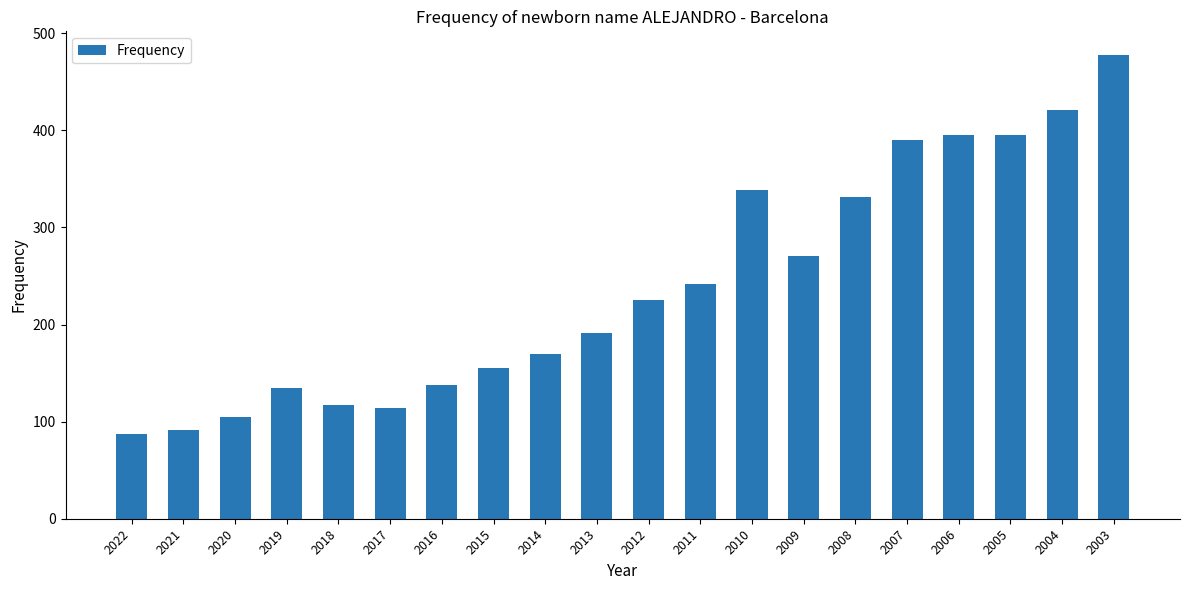

What is the difference between the values at 2006 and 2015?

240